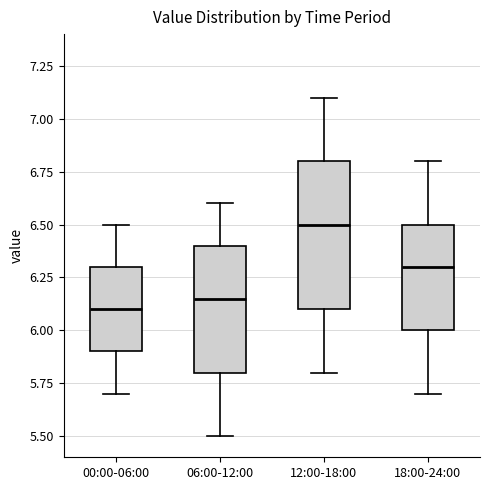

Where is the lower edge of the box for 06:00-12:00 on the y-axis? The values are not printed on the chart, so give them approximately, as read against the axis.

5.80